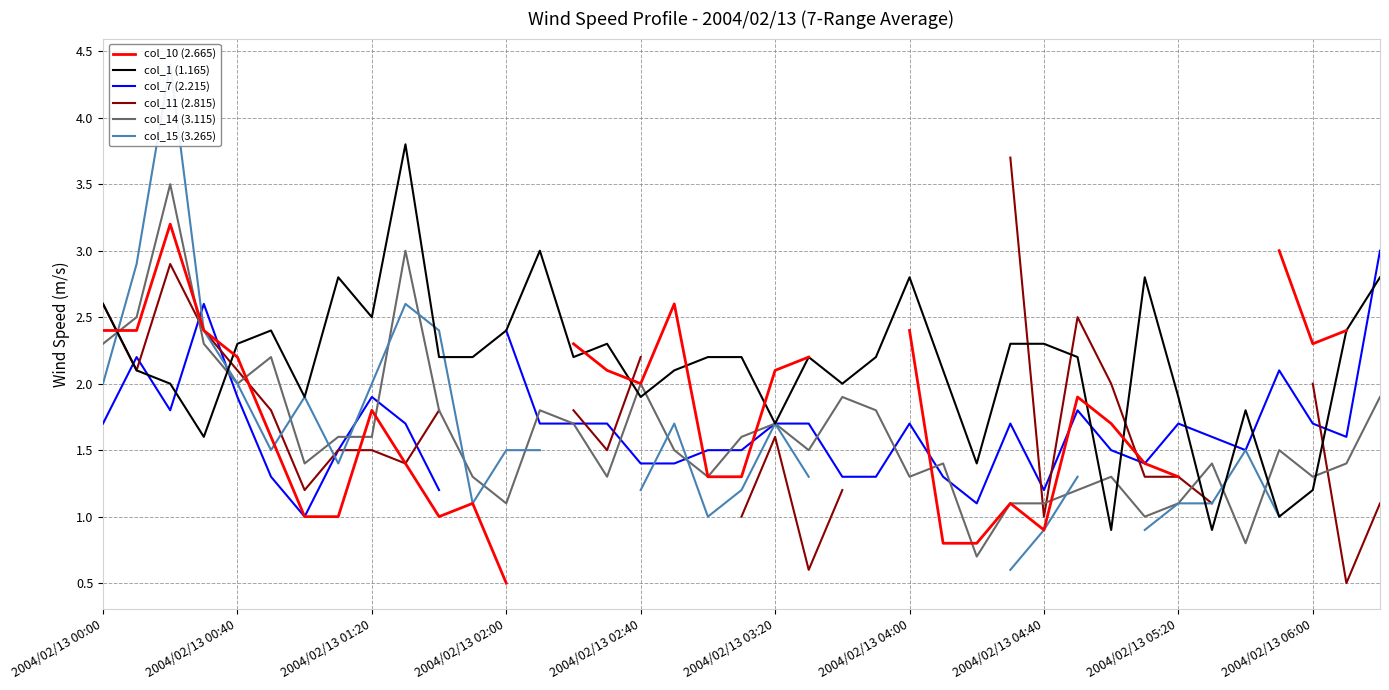

What is the lowest value of the col_14 (3.115) series?

0.7